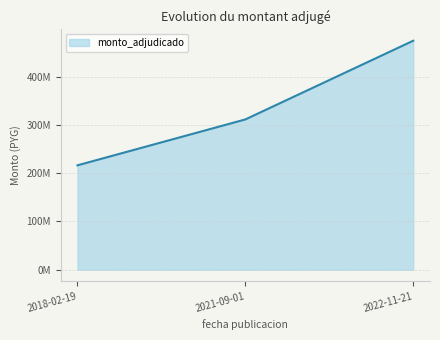

List the labels in order of value, largest first.

2022-11-21, 2021-09-01, 2018-02-19